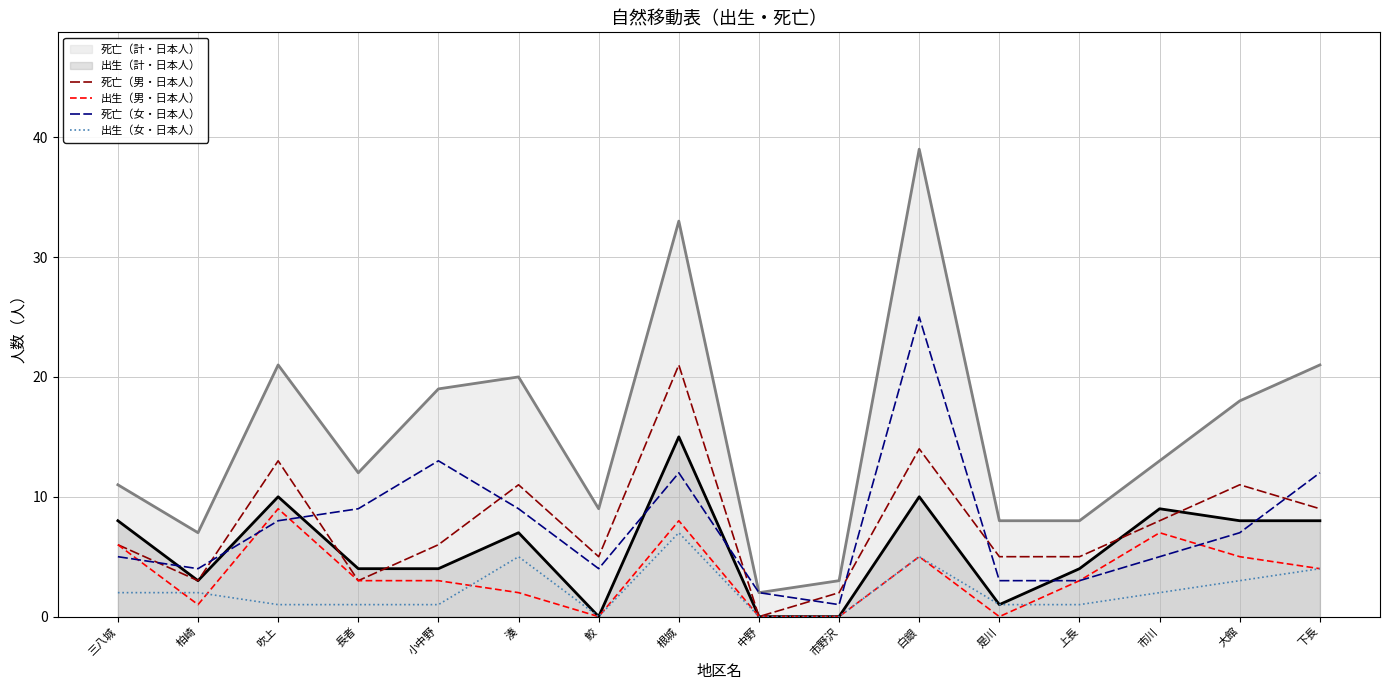

What is the label of the 1st point from the right?

下長